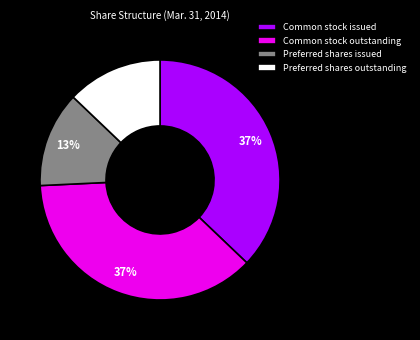

To the nearest percent, what is the average slice percentage?

25%